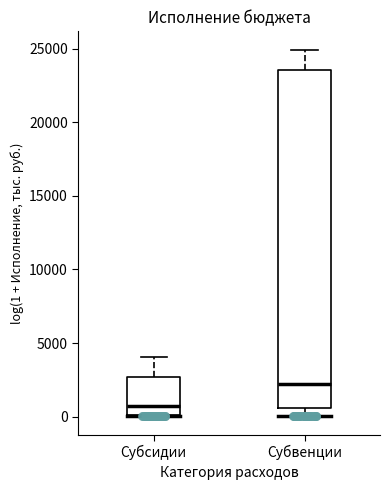

Which box has the lowest median line?

Субсидии